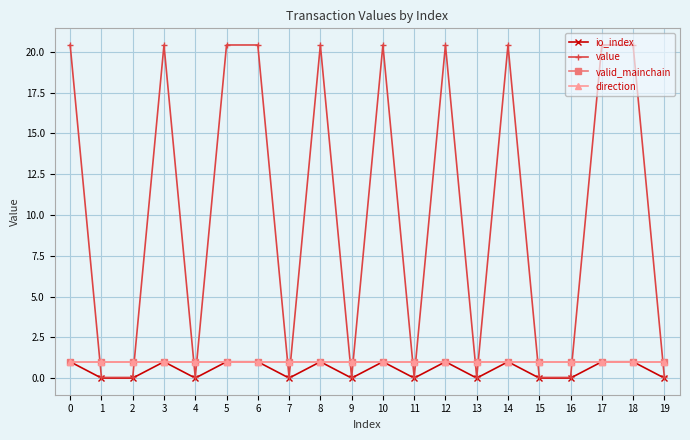

Reading right to left, transcribe all the data shown in this chart.

io_index: 19=0.0	18=1.0	17=1.0	16=0.0	15=0.0	14=1.0	13=0.0	12=1.0	11=0.0	10=1.0	9=0.0	8=1.0	7=0.0	6=1.0	5=1.0	4=0.0	3=1.0	2=0.0	1=0.0	0=1.0
value: 19=0.0	18=20.4	17=20.4	16=0.0	15=0.0	14=20.4	13=0.0	12=20.4	11=0.0	10=20.4	9=0.0	8=20.4	7=0.0	6=20.4	5=20.4	4=0.0	3=20.4	2=0.0	1=0.0	0=20.4
valid_mainchain: 19=1.0	18=1.0	17=1.0	16=1.0	15=1.0	14=1.0	13=1.0	12=1.0	11=1.0	10=1.0	9=1.0	8=1.0	7=1.0	6=1.0	5=1.0	4=1.0	3=1.0	2=1.0	1=1.0	0=1.0
direction: 19=1.0	18=1.0	17=1.0	16=1.0	15=1.0	14=1.0	13=1.0	12=1.0	11=1.0	10=1.0	9=1.0	8=1.0	7=1.0	6=1.0	5=1.0	4=1.0	3=1.0	2=1.0	1=1.0	0=1.0